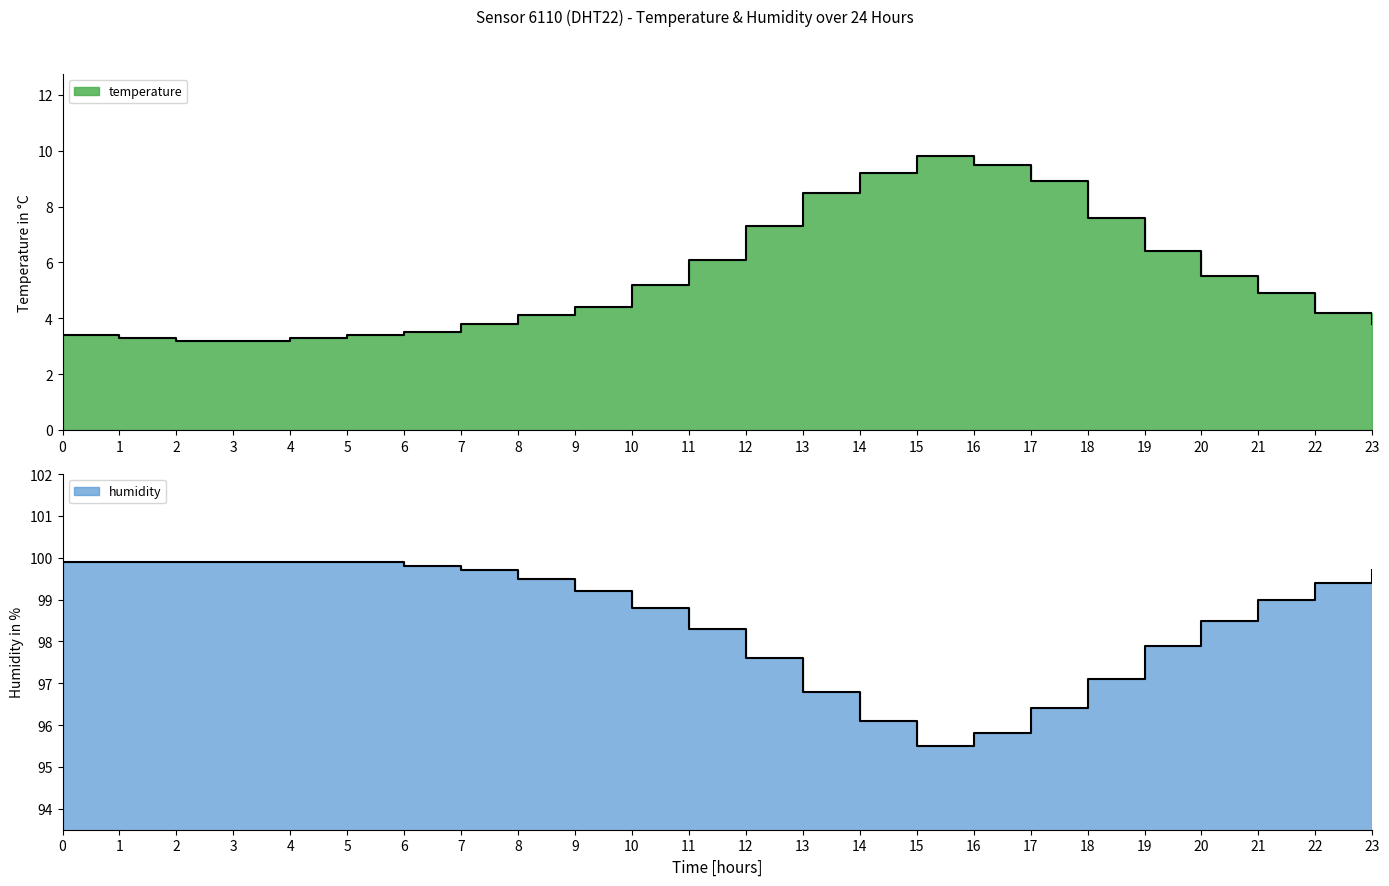

Which label corresponds to the largest value in the chart?

00:00